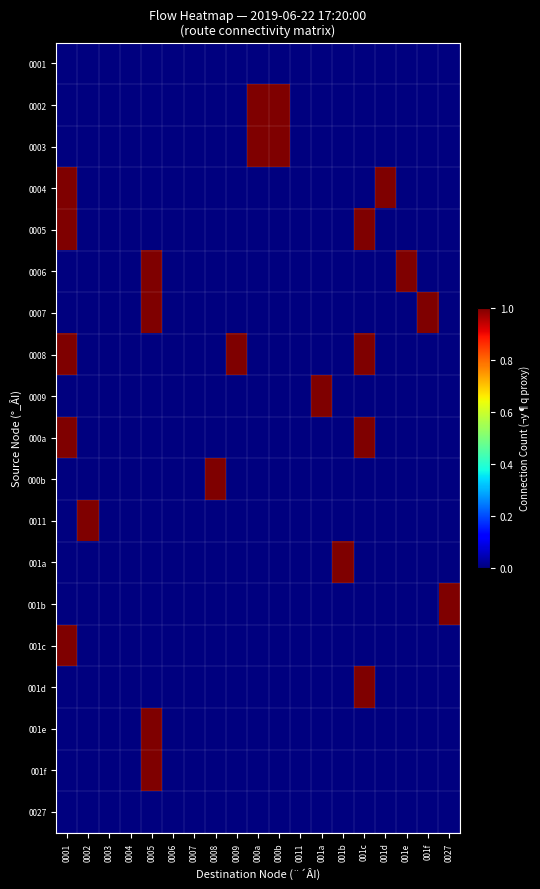

At which category does the chart reach its peak across all series?

000a